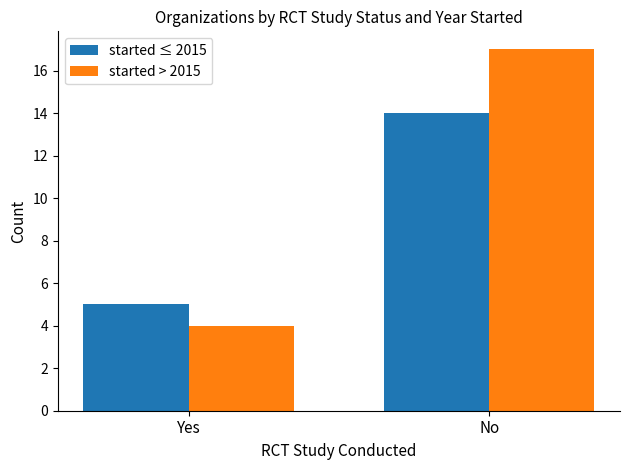

Which series changed the most between Yes and No?

started > 2015